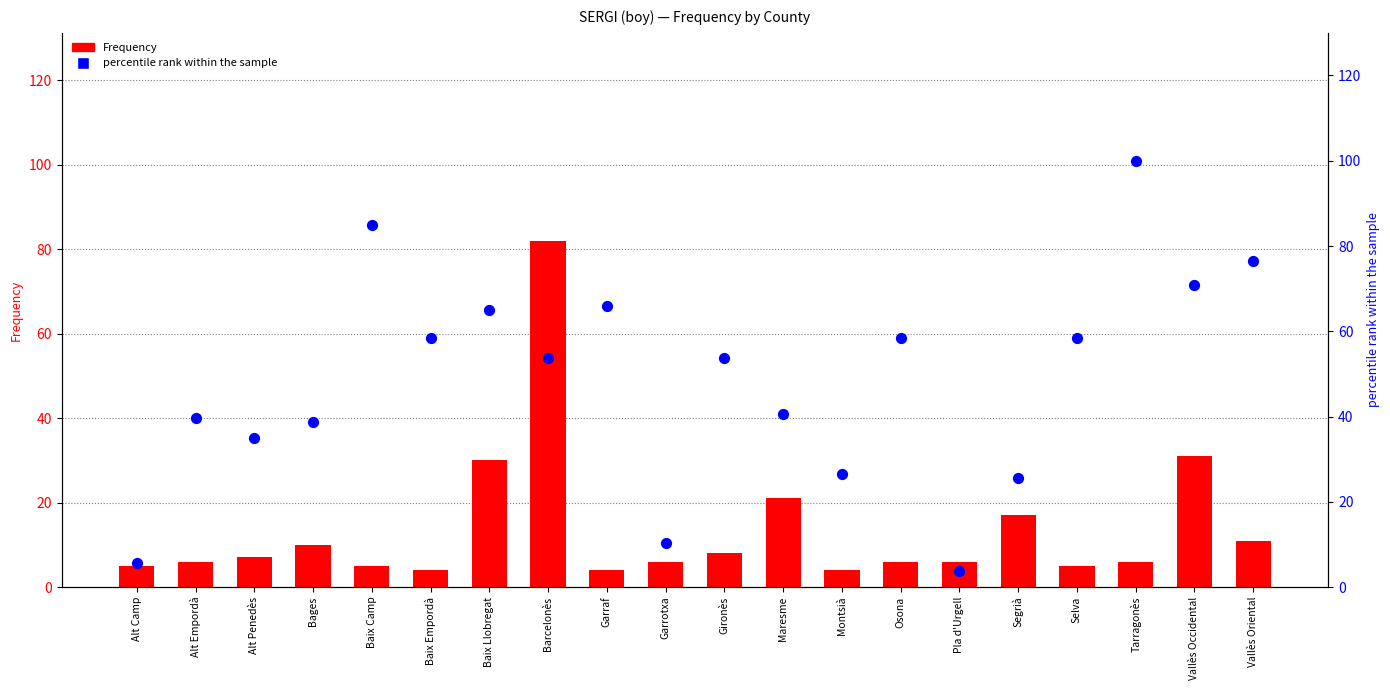

At which category is the sum across all series the highest?

Barcelonès